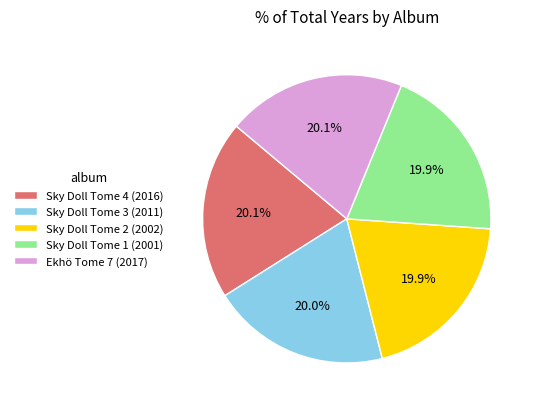

What percentage is the Sky Doll Tome 2 (2002) slice, to the nearest percent?

20%